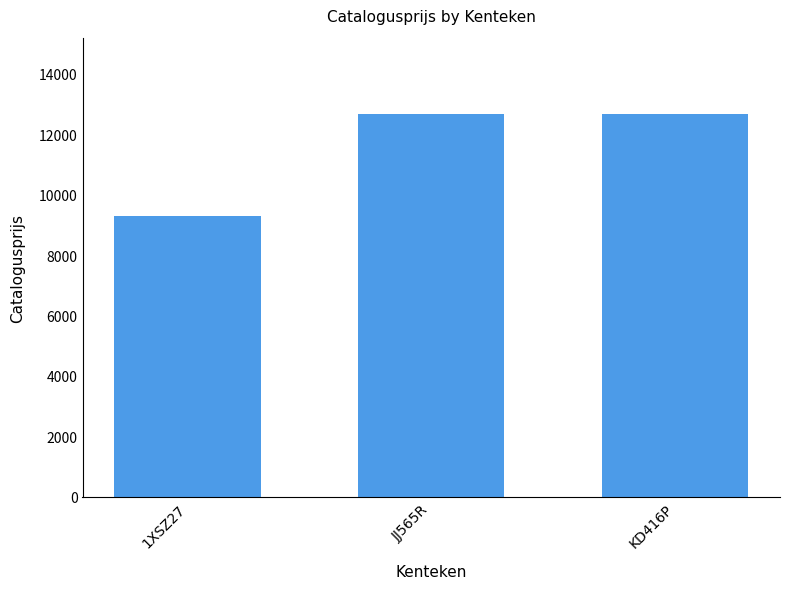

Approximately how many times larger is the value at KD416P compared to 1XSZ27?

1.4